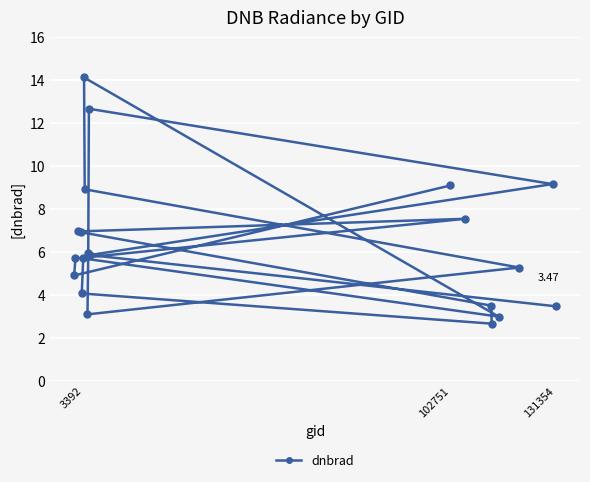

How many lines are shown in the chart?

1